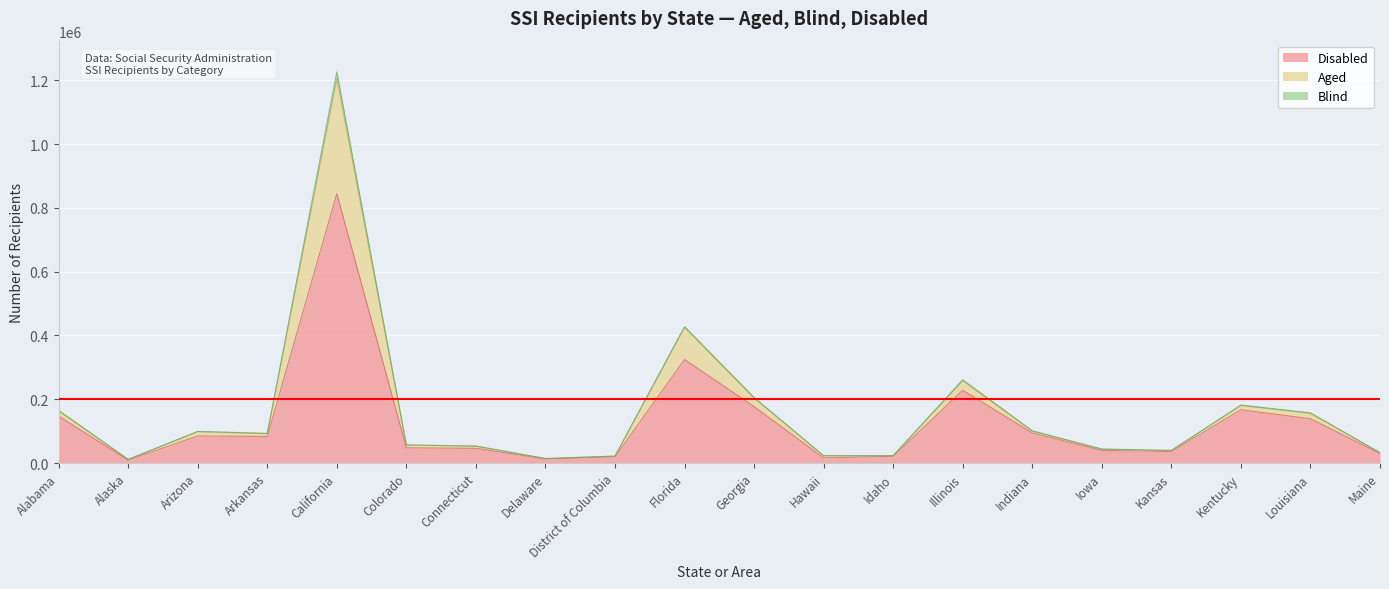

What is the label of the 14th point from the left?

Illinois